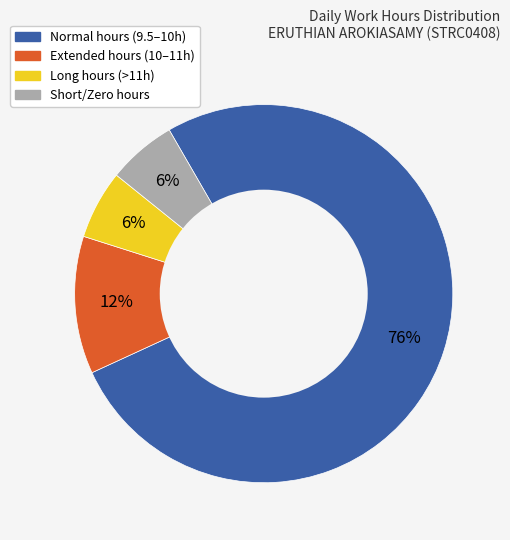

To the nearest percent, what is the average slice percentage?

25%